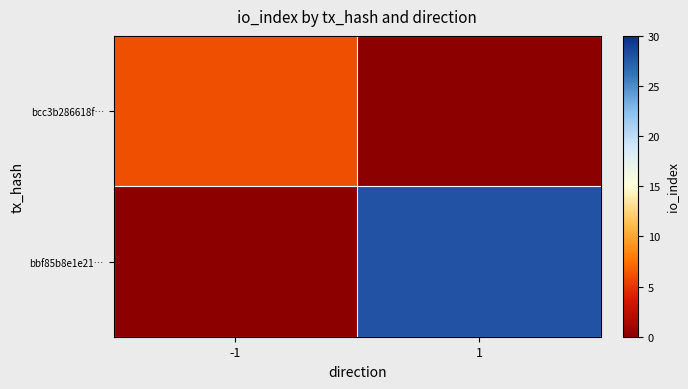

Rank the series by their maximum value, from highest to lowest.

bbf85b8e1e21…, bcc3b286618f…